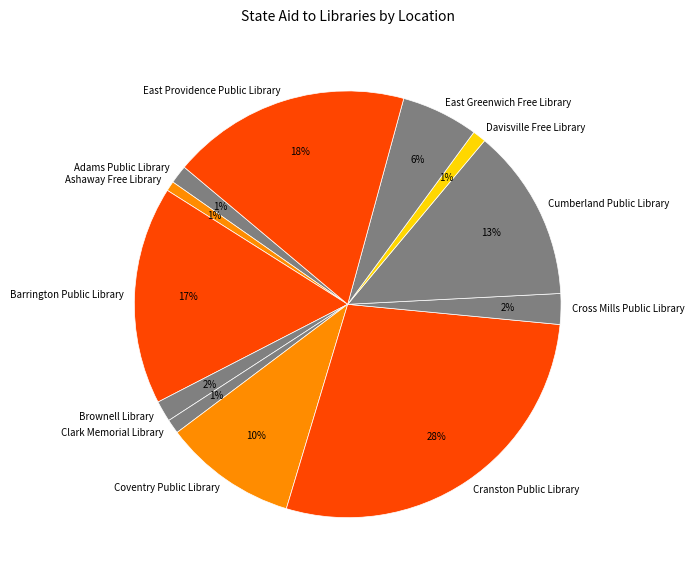

Is the sum of East Providence Public Library and Barrington Public Library greater than half?

No